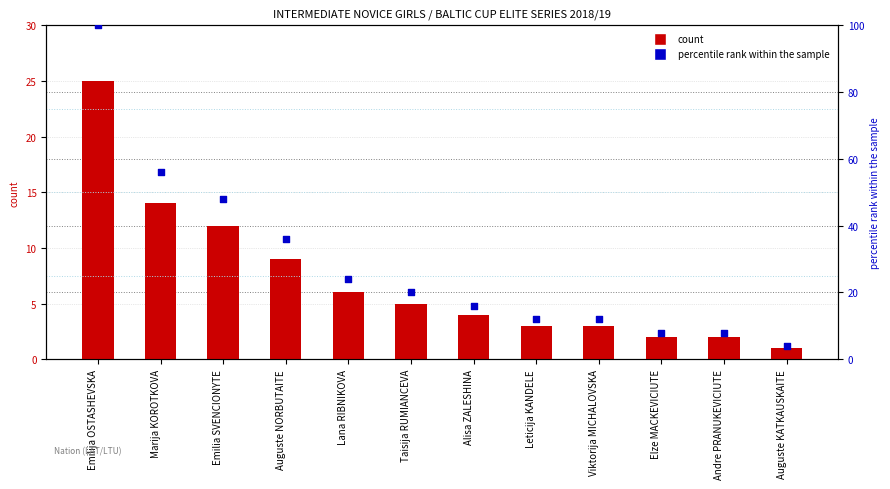

What is the total value across all series at Auguste NORBUTAITE?

45